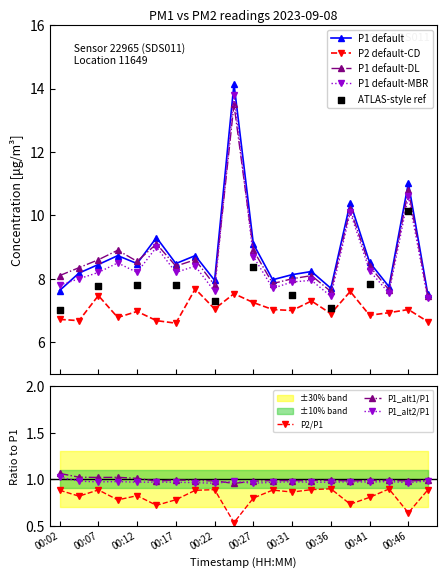

Which series reaches the minimum Y coordinate?

P2